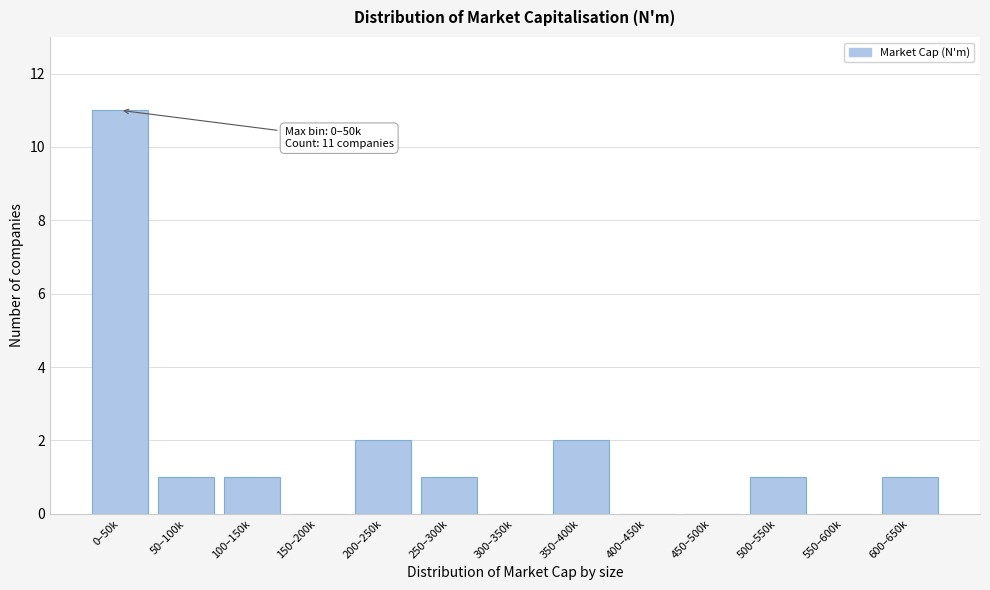

Reading left to right, what are all the values shown in this chart?

0–50k=11	50–100k=1	100–150k=1	150–200k=0	200–250k=2	250–300k=1	300–350k=0	350–400k=2	400–450k=0	450–500k=0	500–550k=1	550–600k=0	600–650k=1